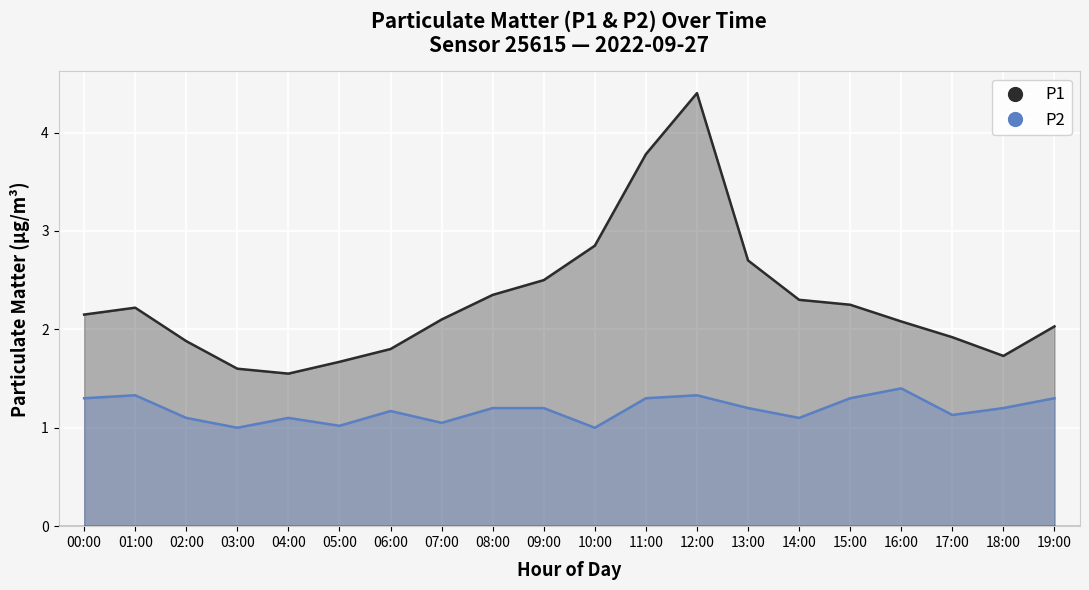

True or false: P1 and P2 intersect in this chart.

False